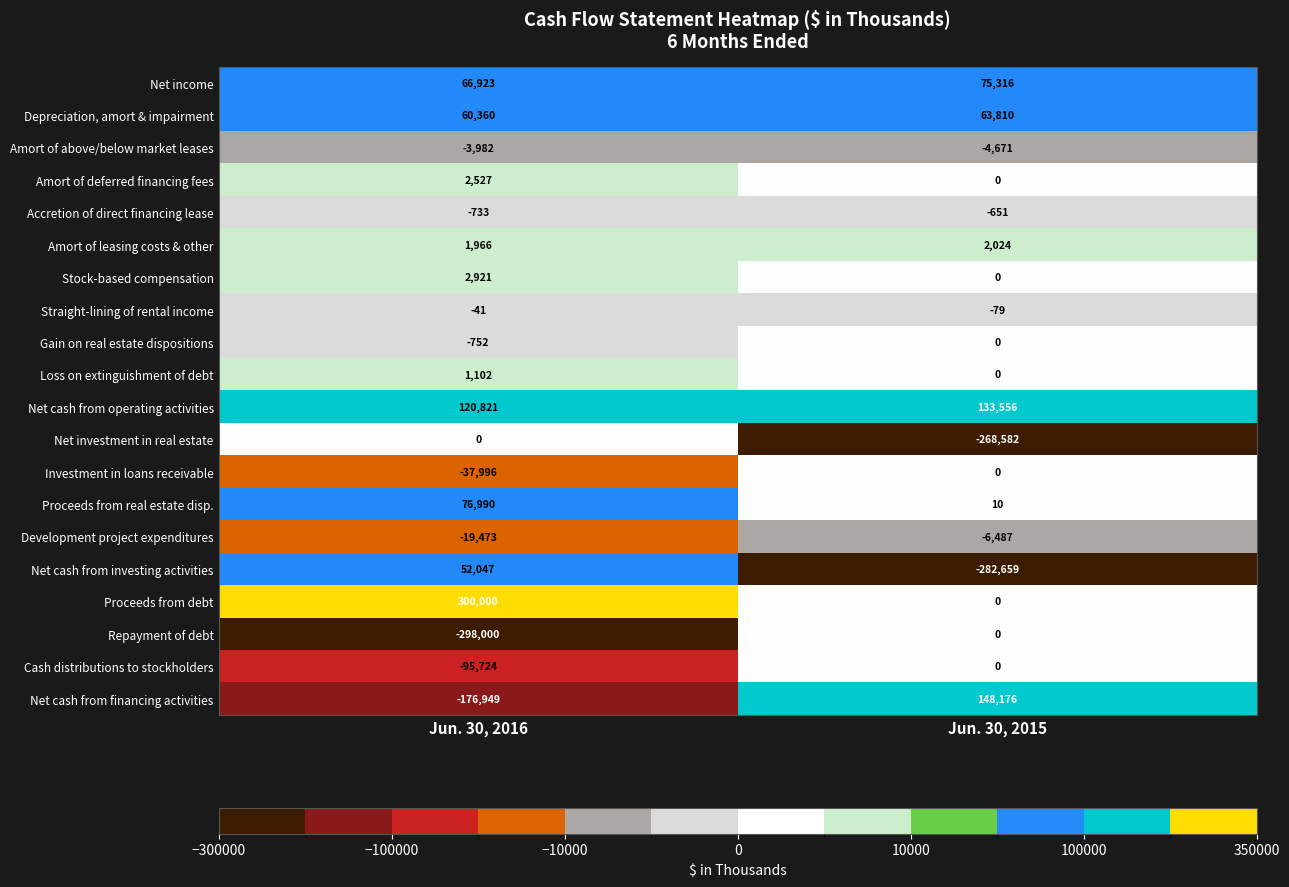

At which category does the chart reach its peak across all series?

Jun. 30, 2016